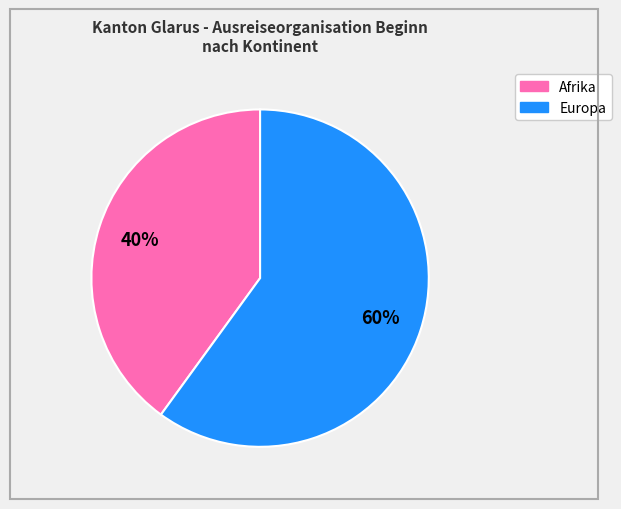

Which slice is the smallest?

Afrika